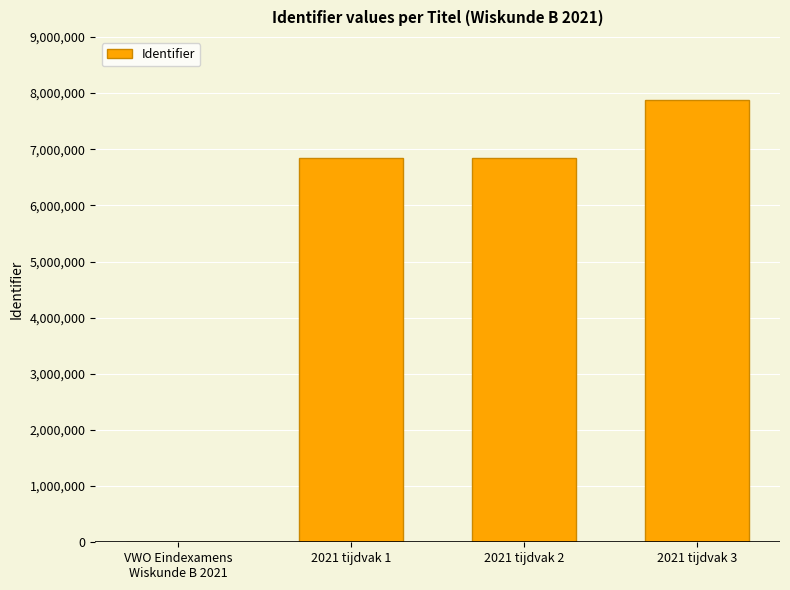

The chart shows a value of 3384754 at 2021 tijdvak 2. True or false?

False